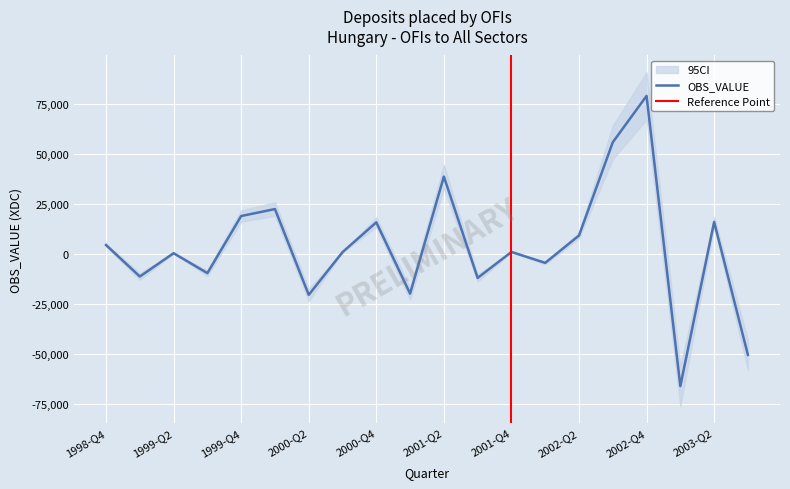

How many data points are less than 1078?

10